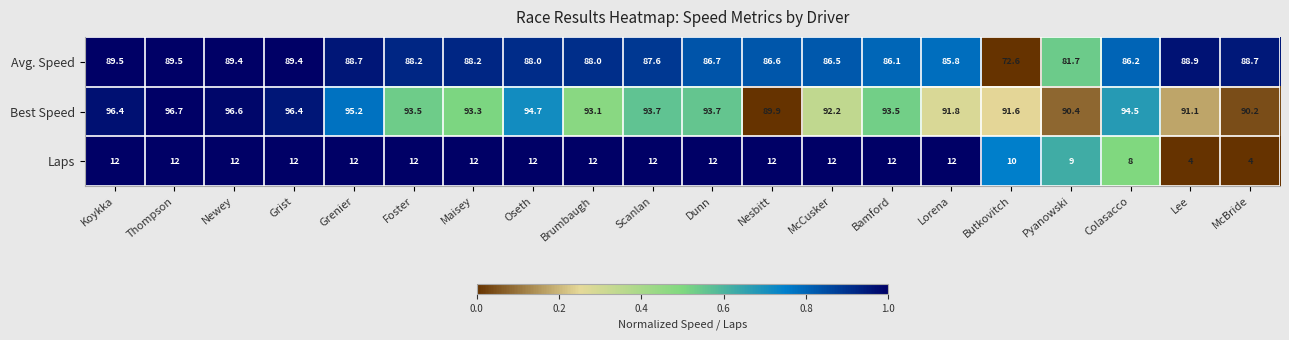

At which category is the sum across all series the highest?

Thompson